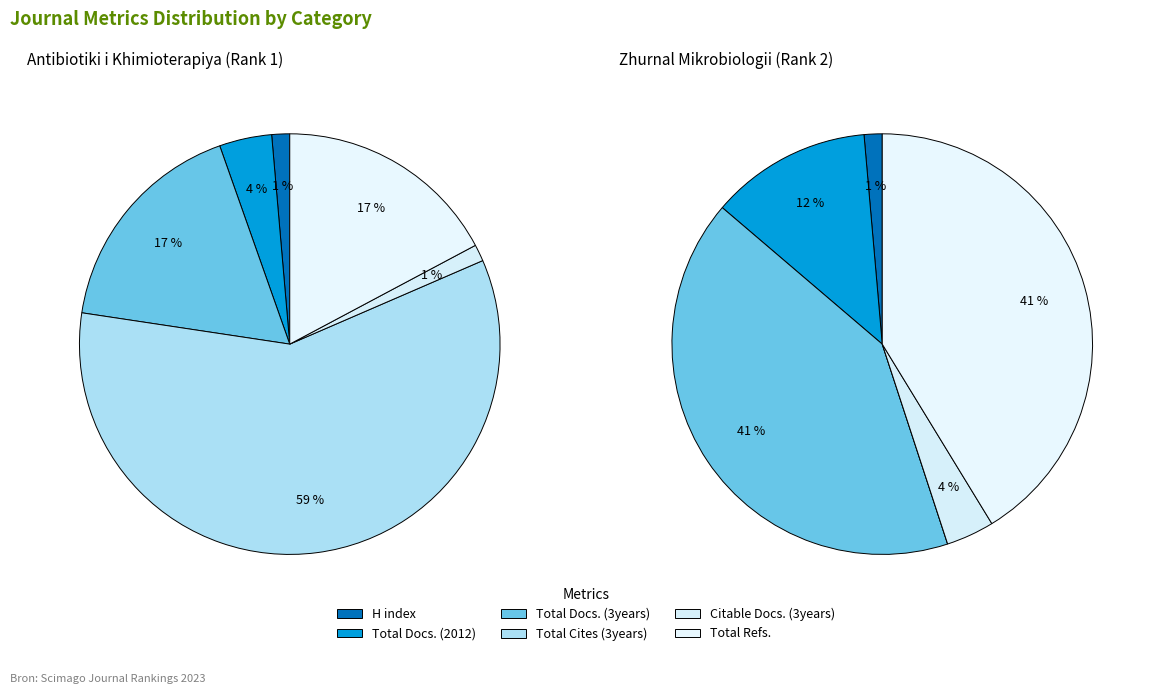

To the nearest percent, what portion does Citable Docs. (3years) represent?

1%